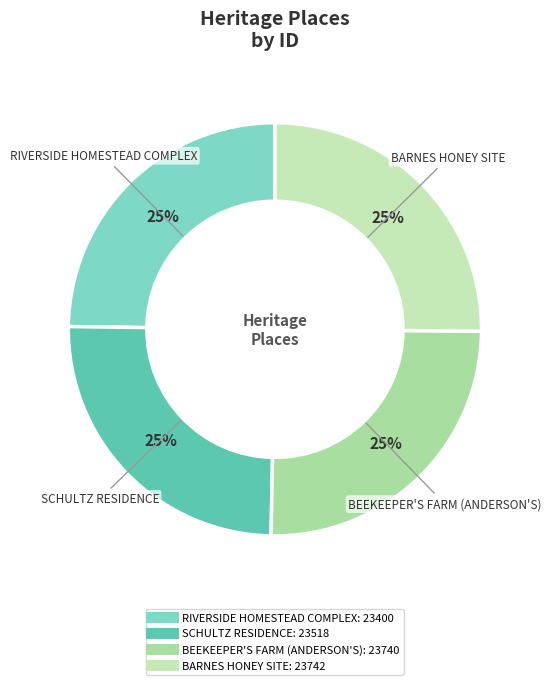

The BARNES HONEY SITE slice represents 25% of the pie. True or false?

True